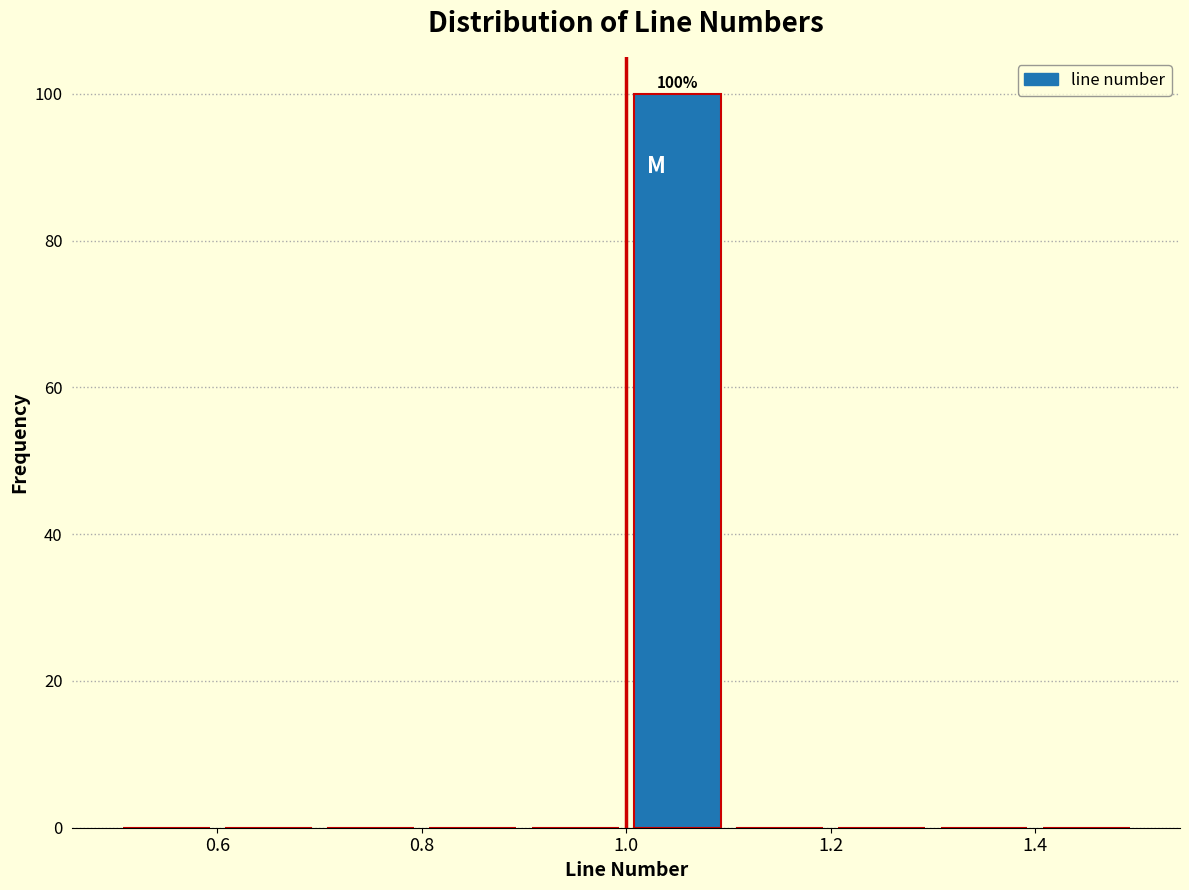

Which range on the x-axis has the tallest bar?

1.0 to 1.1